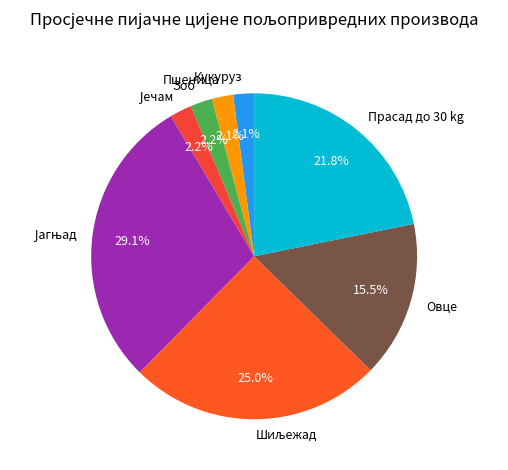

What is the ratio of the value at Прасад до 30 kg to the value at Овце?

1.4